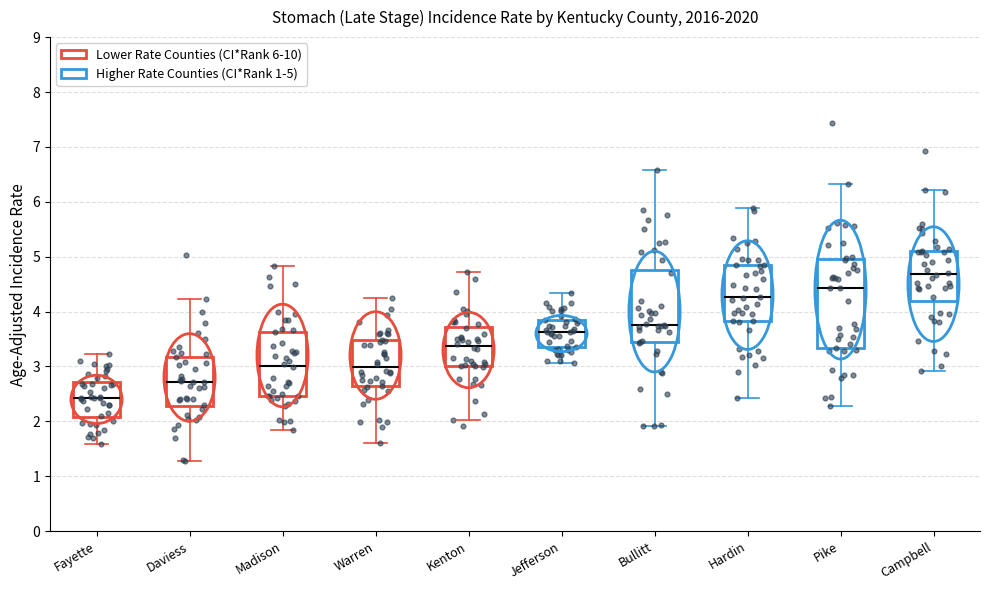

Where is the lower edge of the box for Bullitt on the y-axis? The values are not printed on the chart, so give them approximately, as read against the axis.

3.4